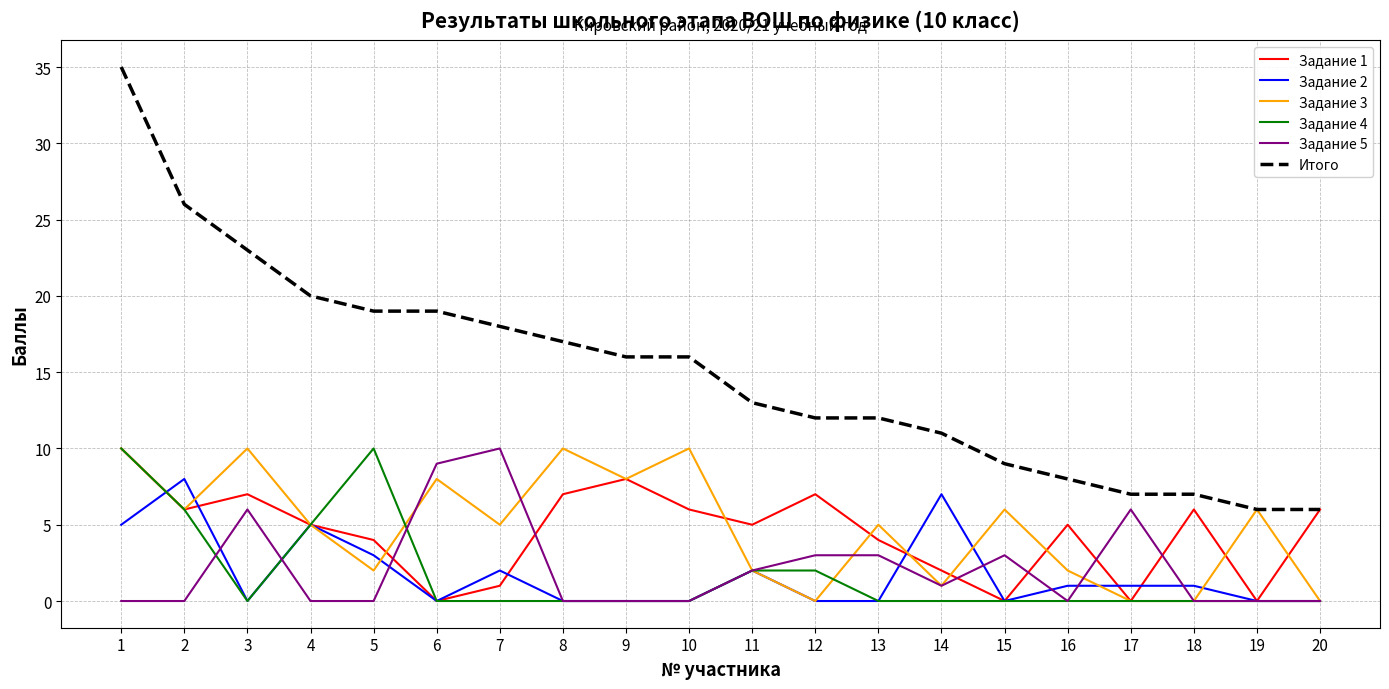

How many lines are shown in the chart?

6